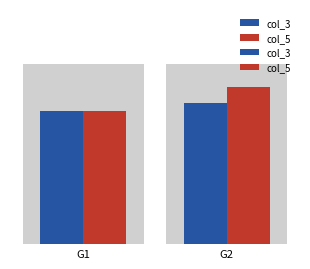

Reading right to left, transcribe all the data shown in this chart.

col_3: G2=4.8	G1=4.5
col_5: G2=5.3	G1=4.5